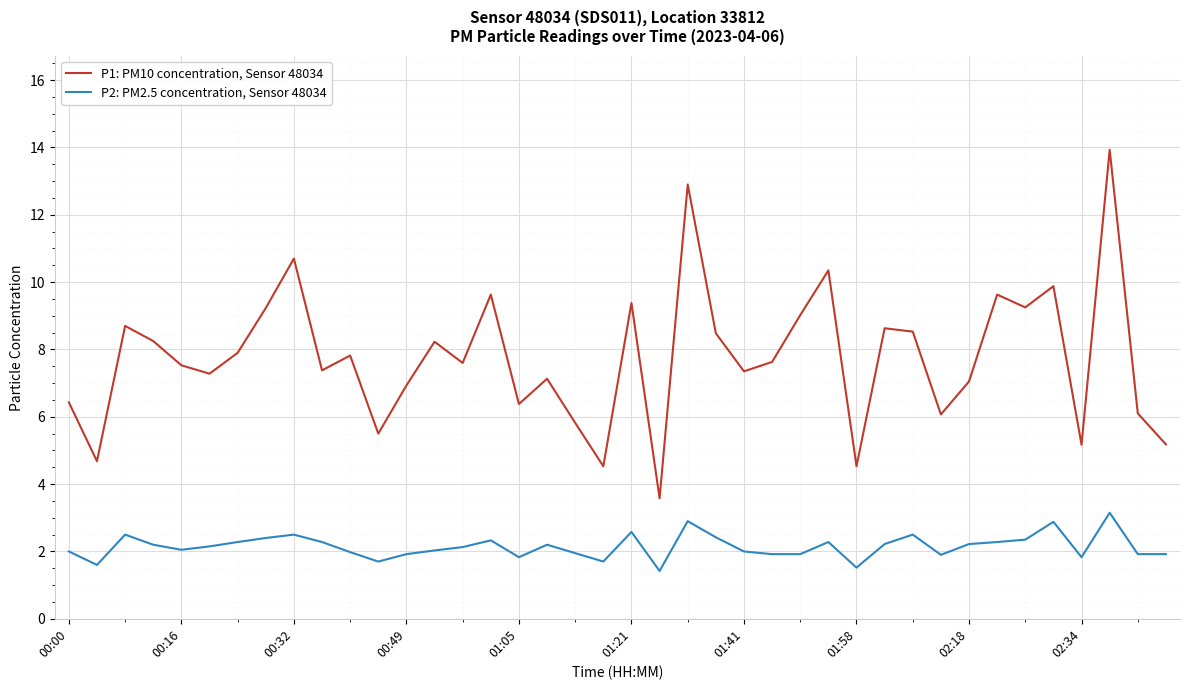

Which series has the largest total across all categories?

P1: PM10 concentration, Sensor 48034